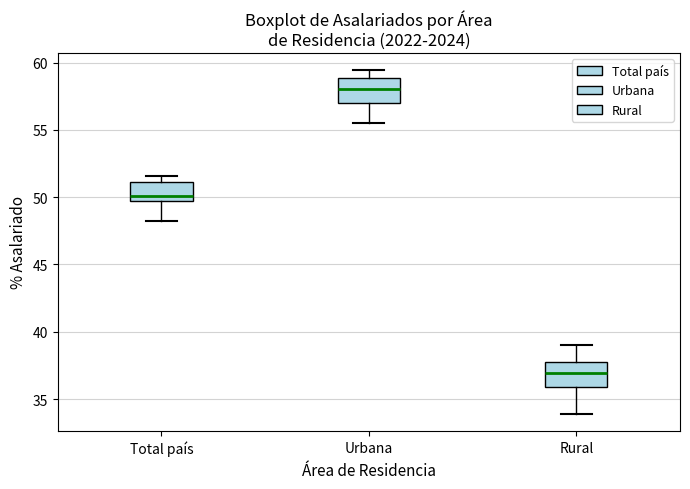

Which box has the highest median line?

Urbana